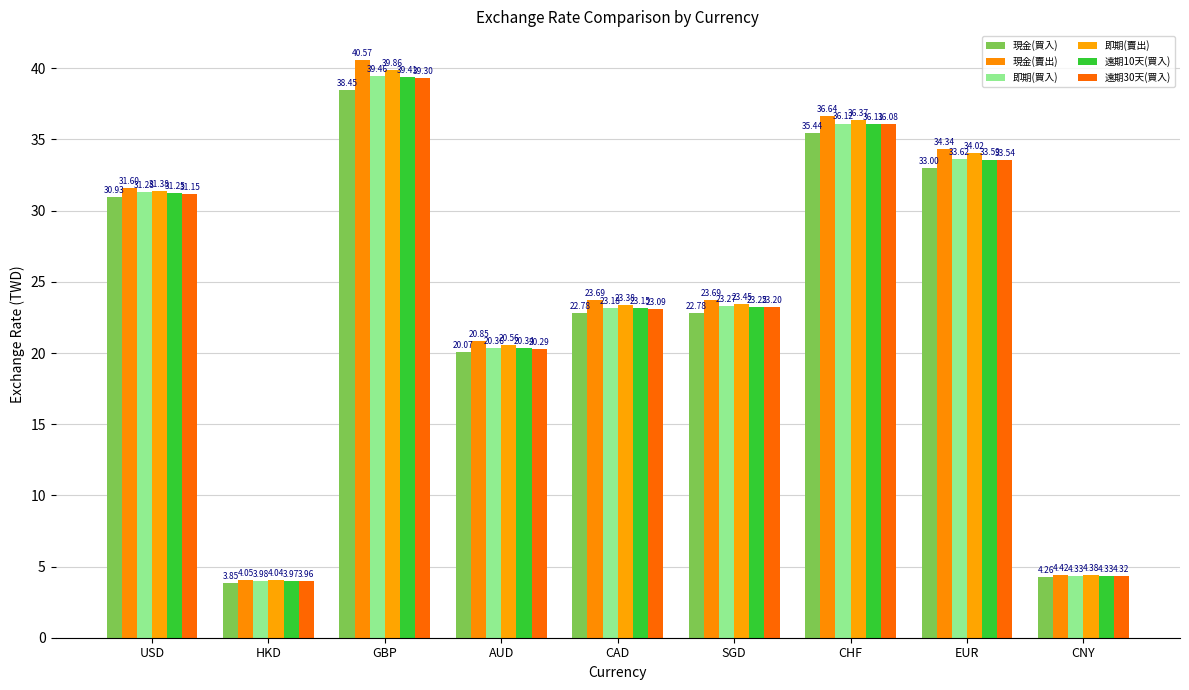

Which series has the widest spread of values?

現金(賣出)